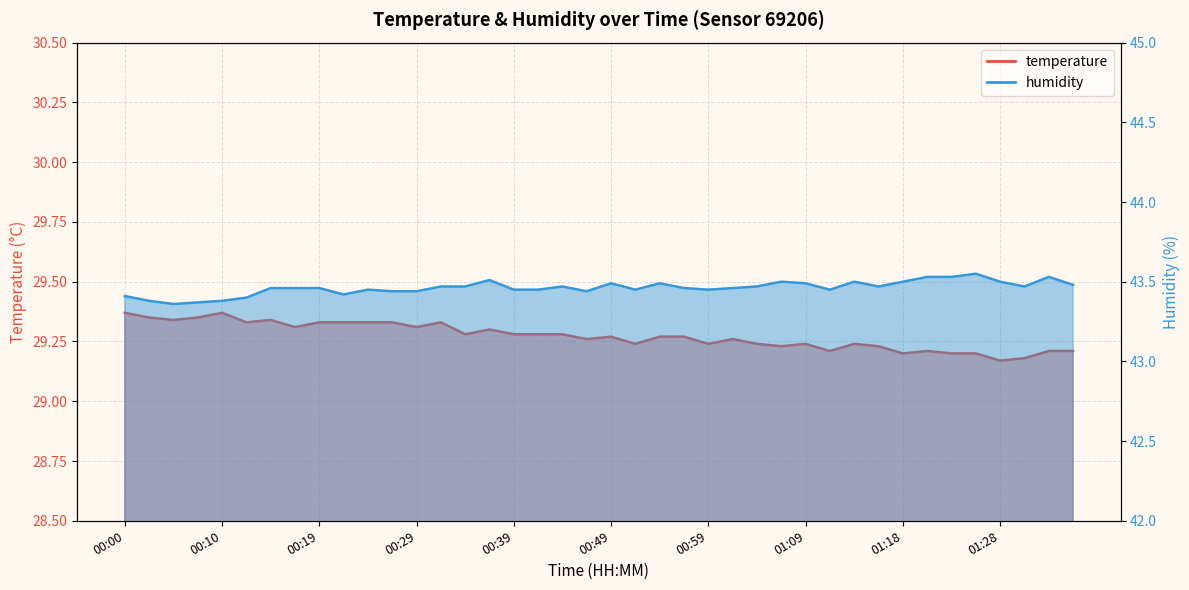

Where is the first local minimum for humidity?

00:05